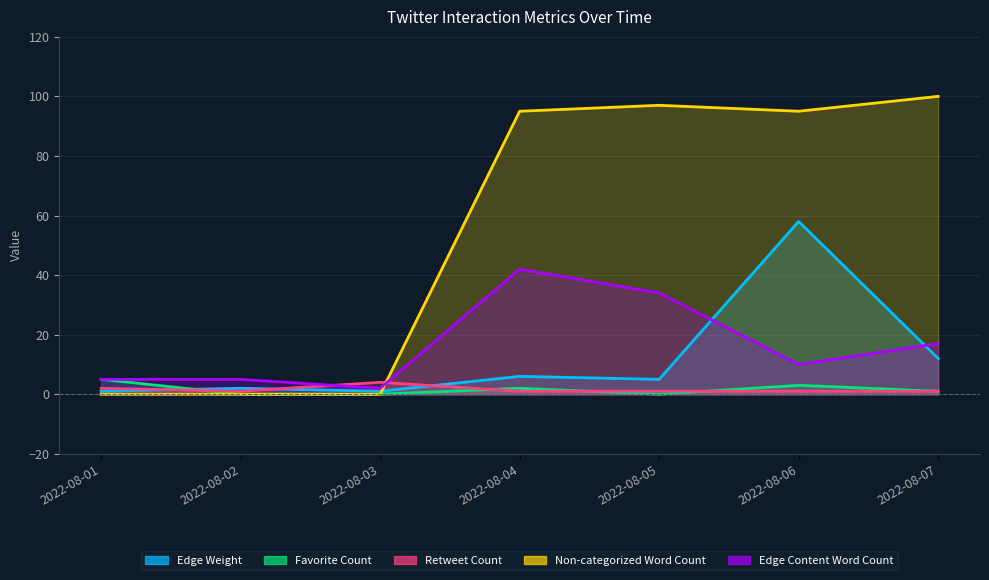

Which label corresponds to the largest value in the chart?

2022-08-07